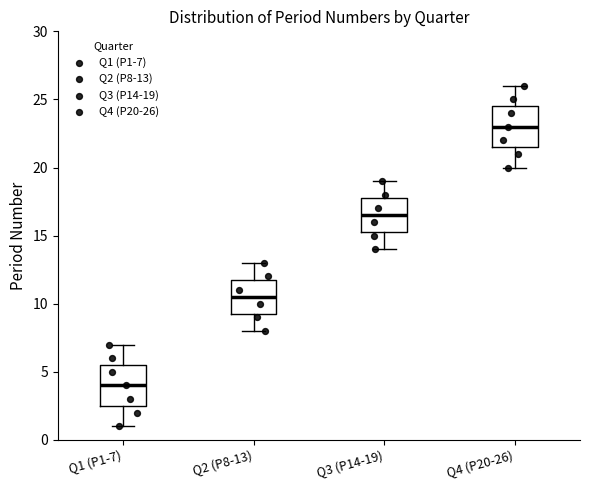

Where is the upper edge of the box for Q4 (P20-26) on the y-axis? The values are not printed on the chart, so give them approximately, as read against the axis.

24.5